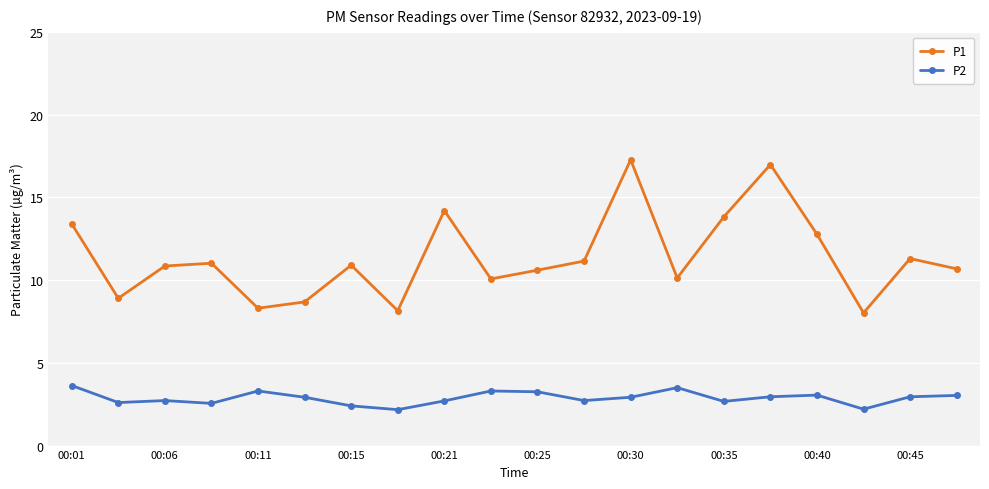

What are all the series names shown in the legend?

P1, P2